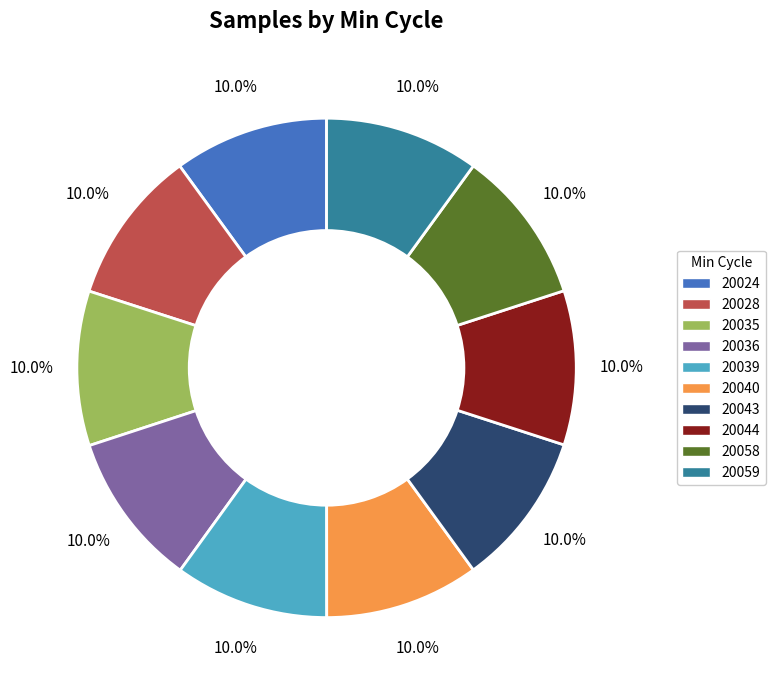

How much of the chart is everything except 20039?

90.0%